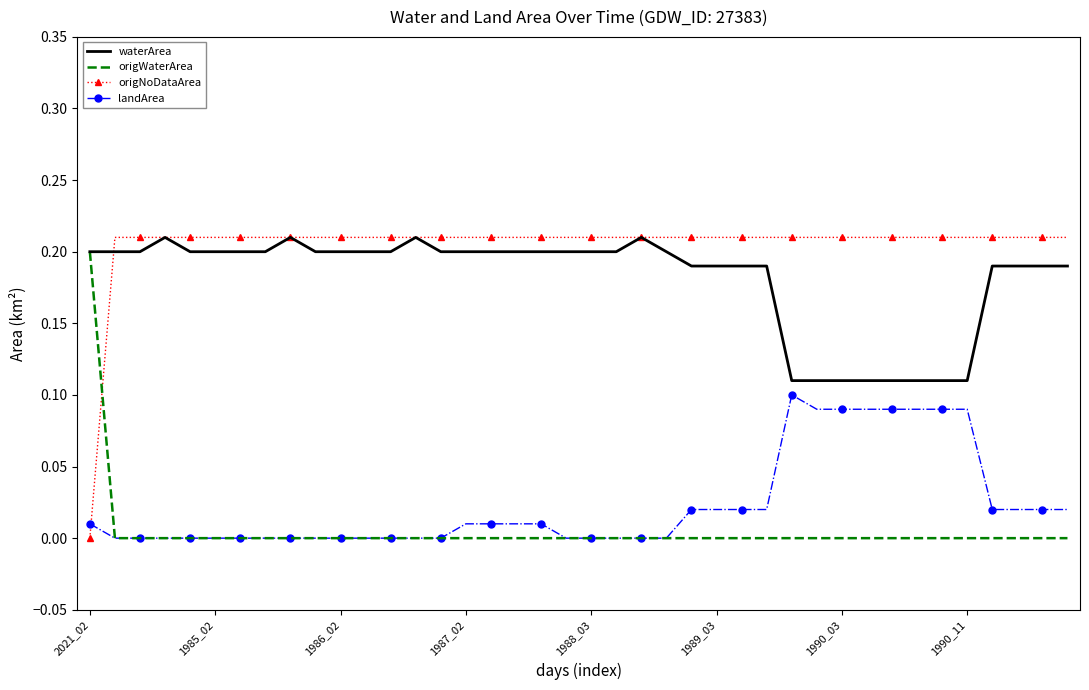

True or false: waterArea and landArea cross at least once.

False